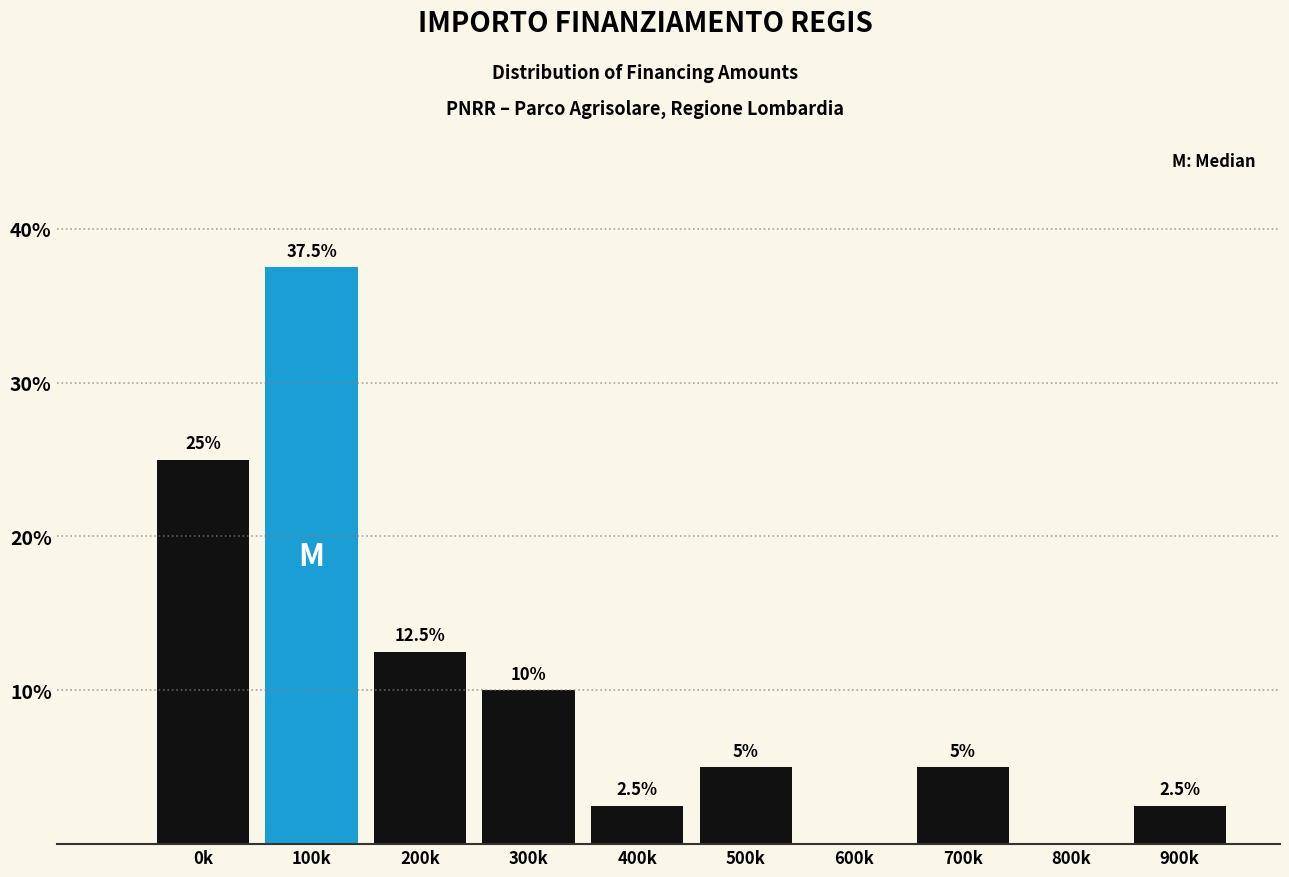

Reading left to right, extract all data points from this chart.

0k=25.0	100k=37.5	200k=12.5	300k=10.0	400k=2.5	500k=5.0	600k=0.0	700k=5.0	800k=0.0	900k=2.5